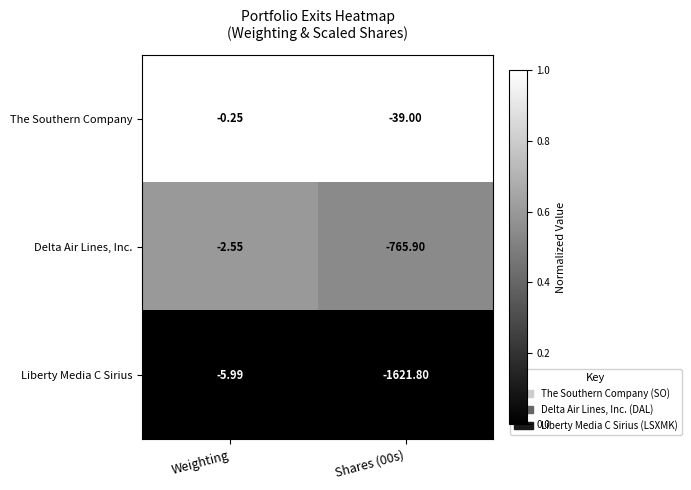

Which category has the highest value across all series?

Weighting